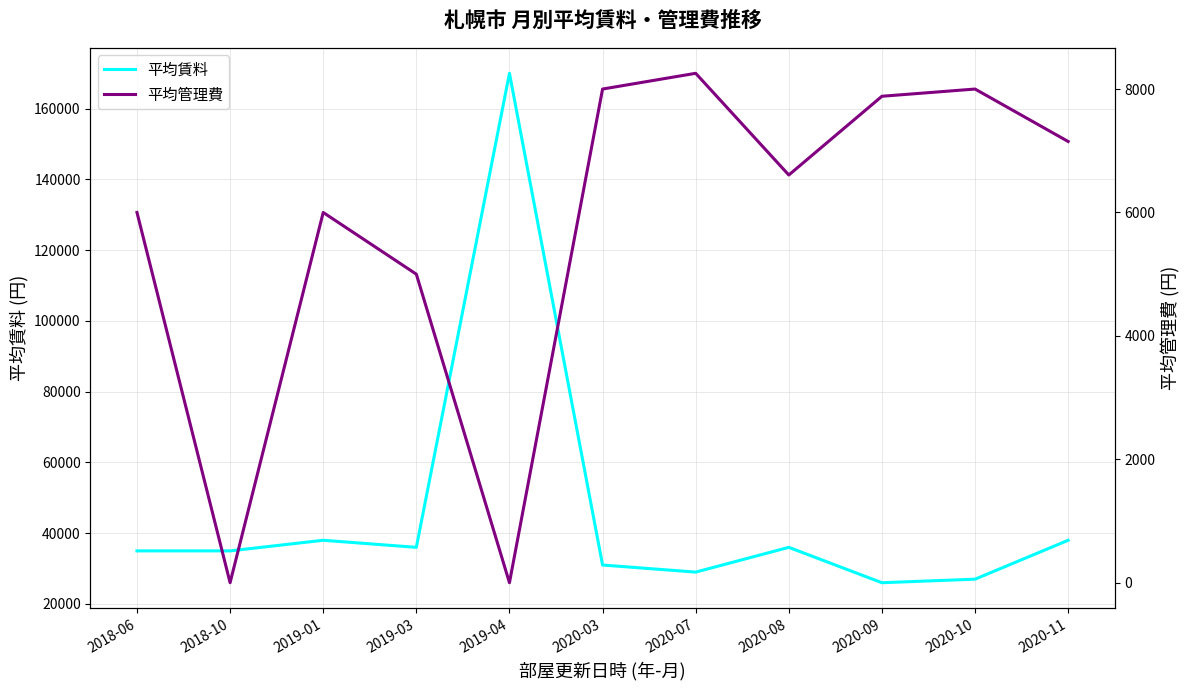

How many interior local peaks does the 平均賃料 series have?

3